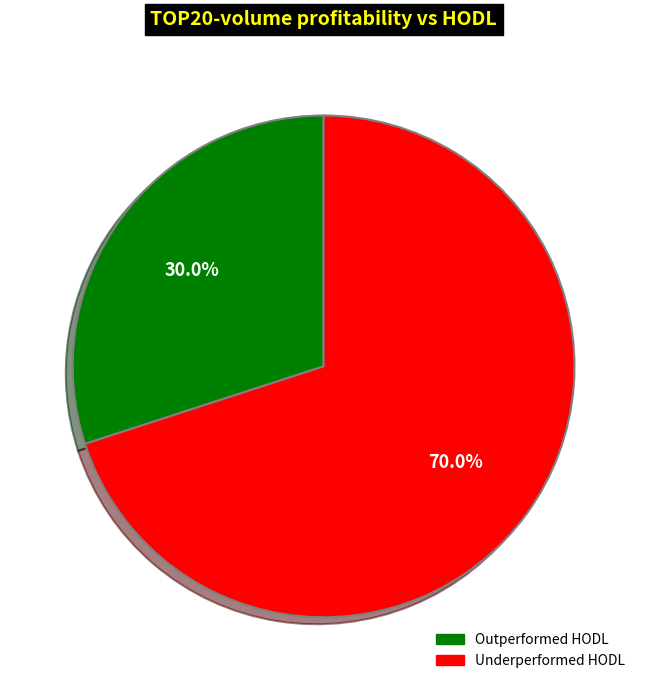

Is there a majority slice in this chart?

Yes